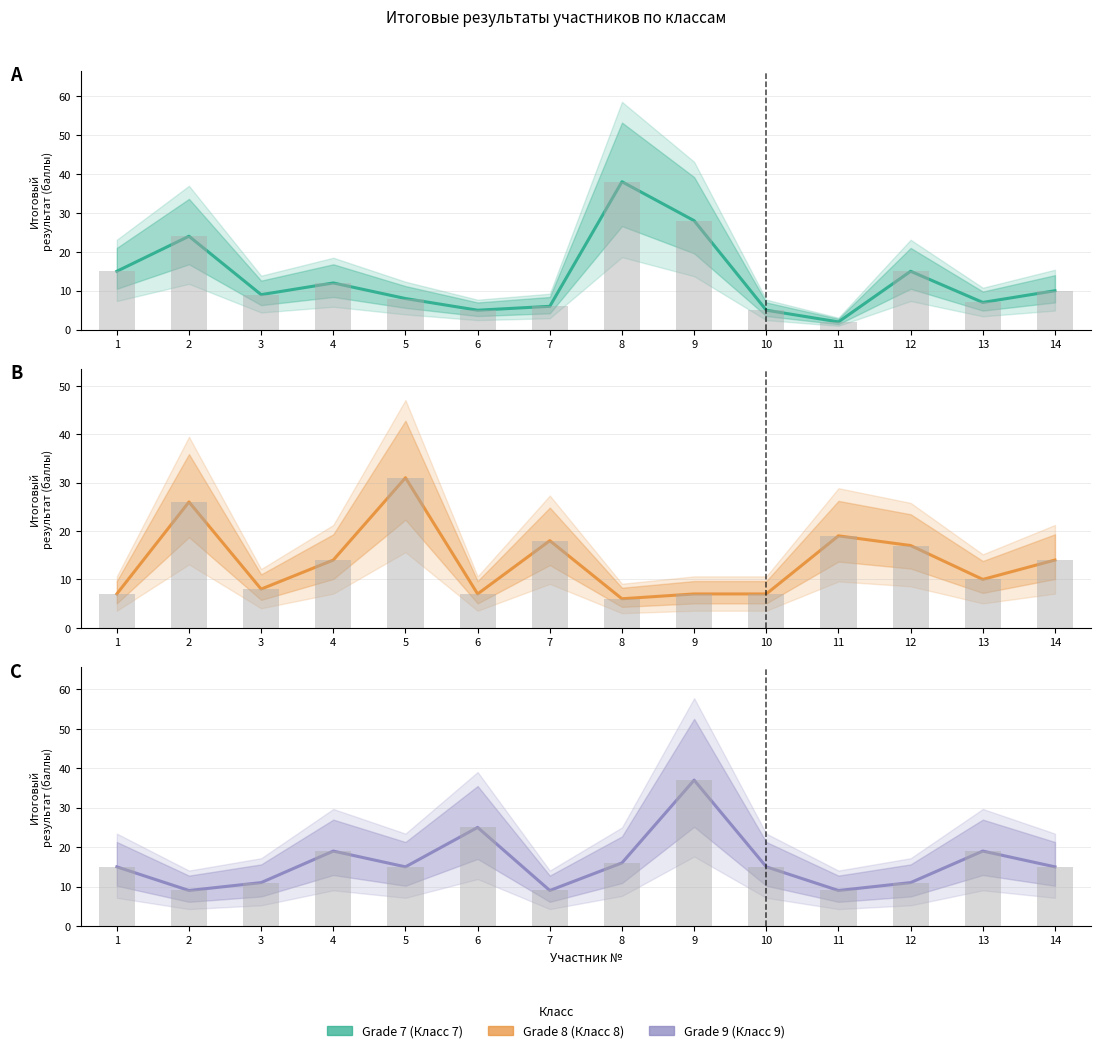

Which label corresponds to the largest value in the chart?

8